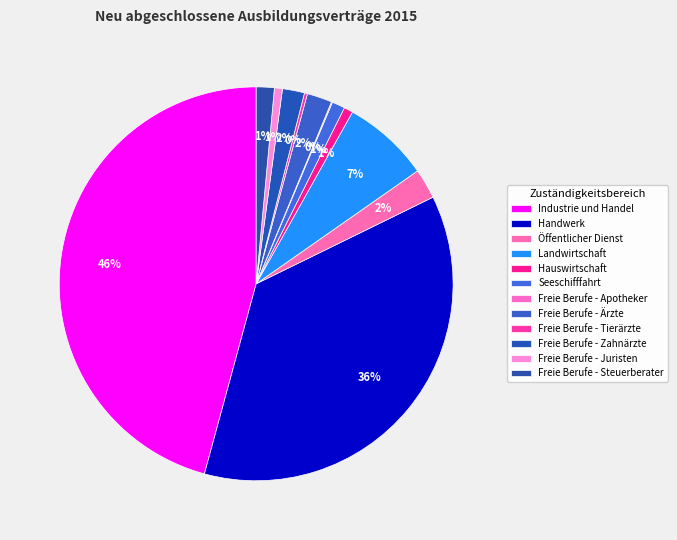

To the nearest percent, what percentage of the pie is Freie Berufe - Zahnärzte?

2%